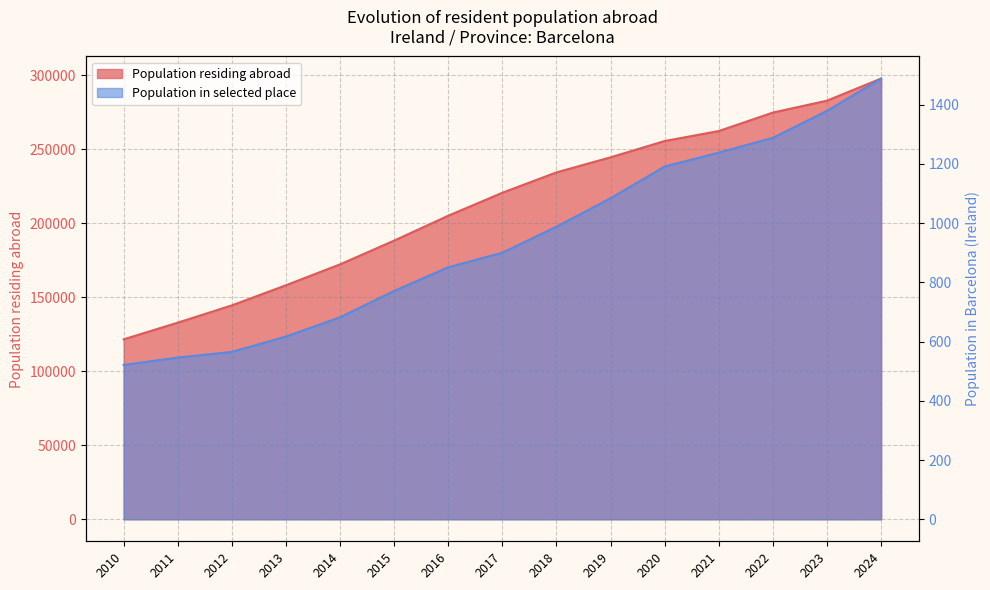

What is the difference between the maximum and minimum values in the Population in selected place series?

176253